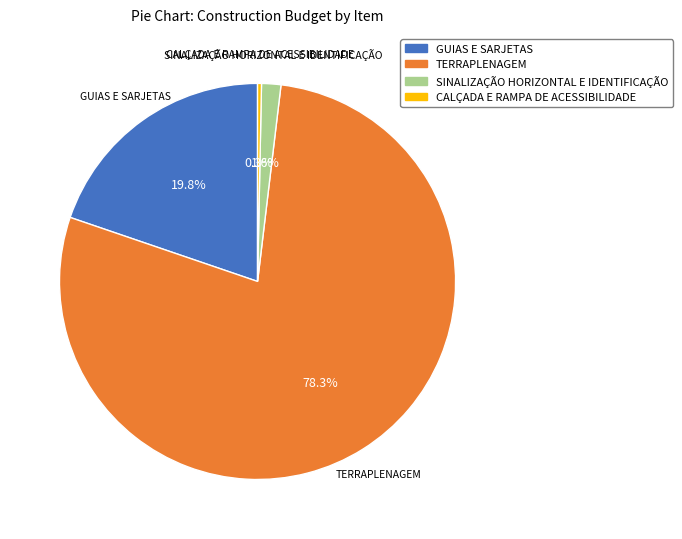

Which category has the biggest portion of the pie?

TERRAPLENAGEM